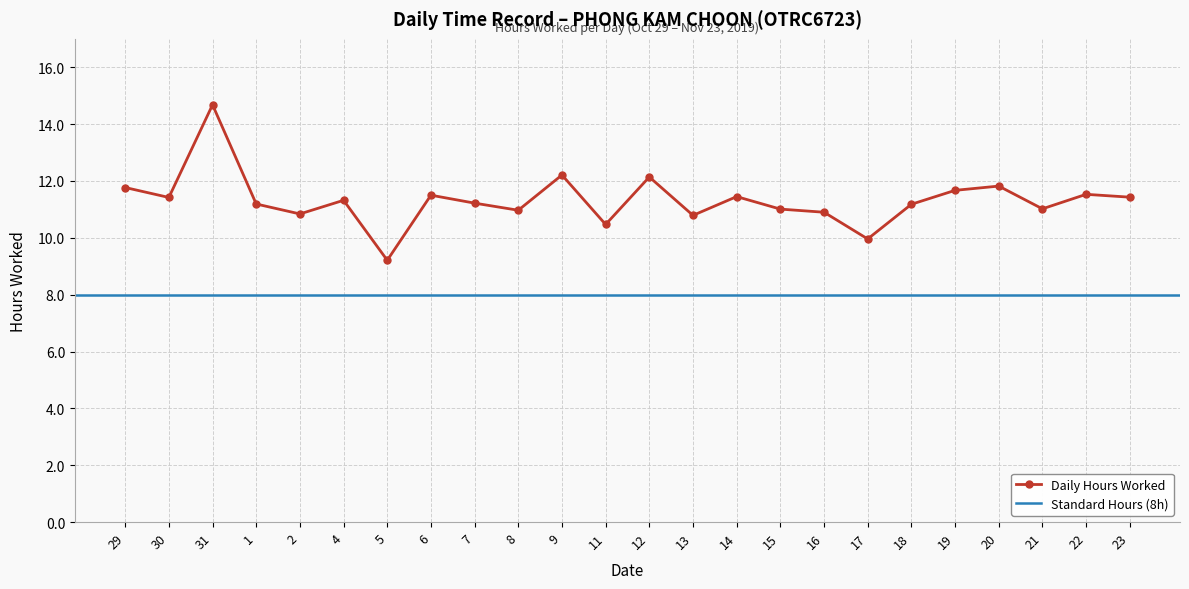

The chart shows a value of 4.0 at 18. True or false?

False